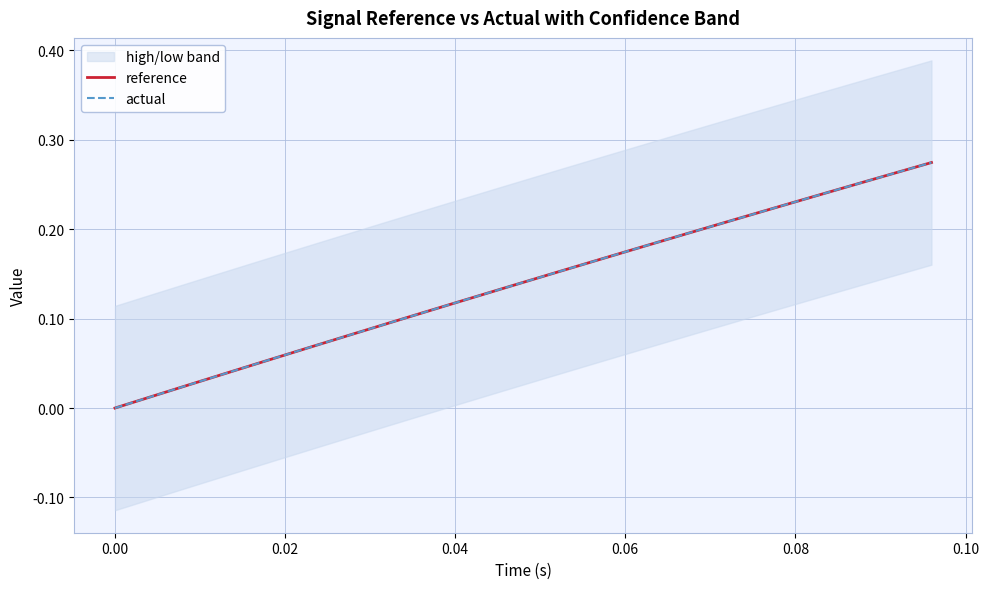

Is it true that reference equals 0.2 at 0.04?

False